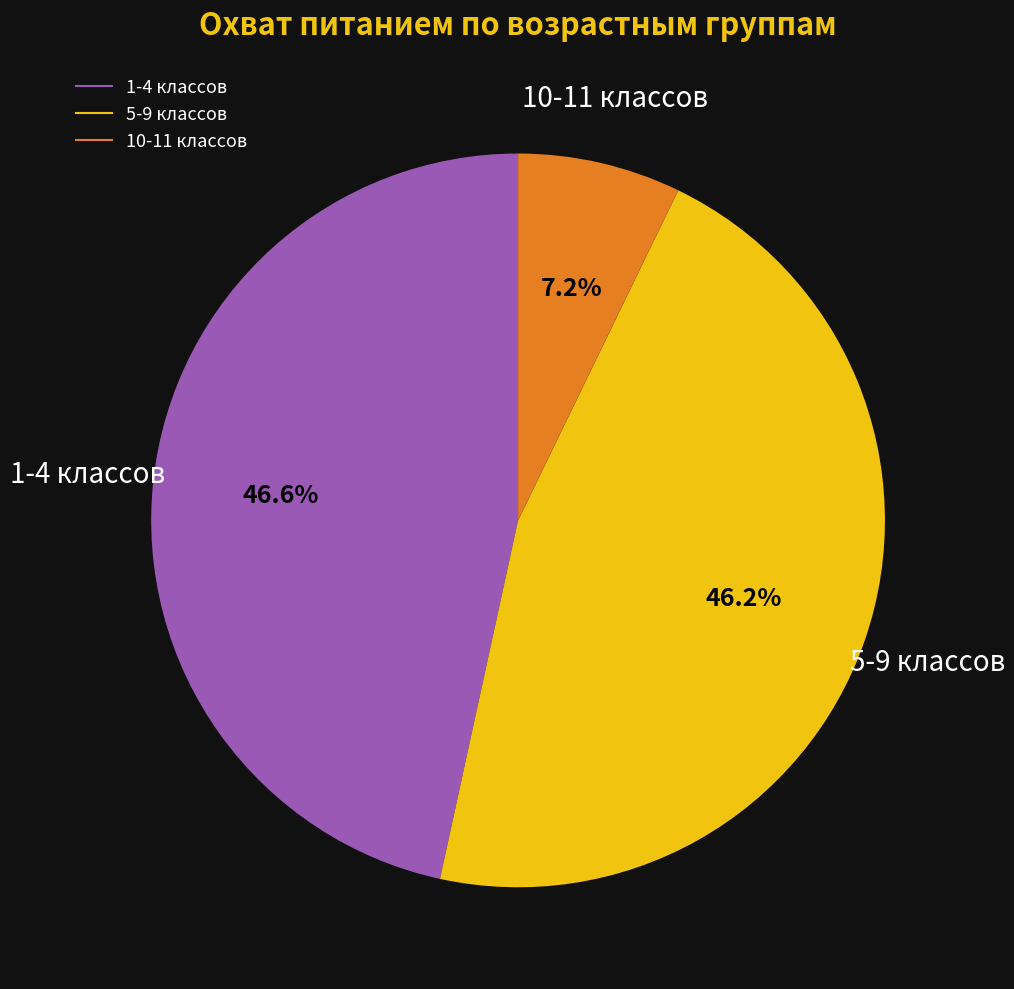

Is there a majority slice in this chart?

No